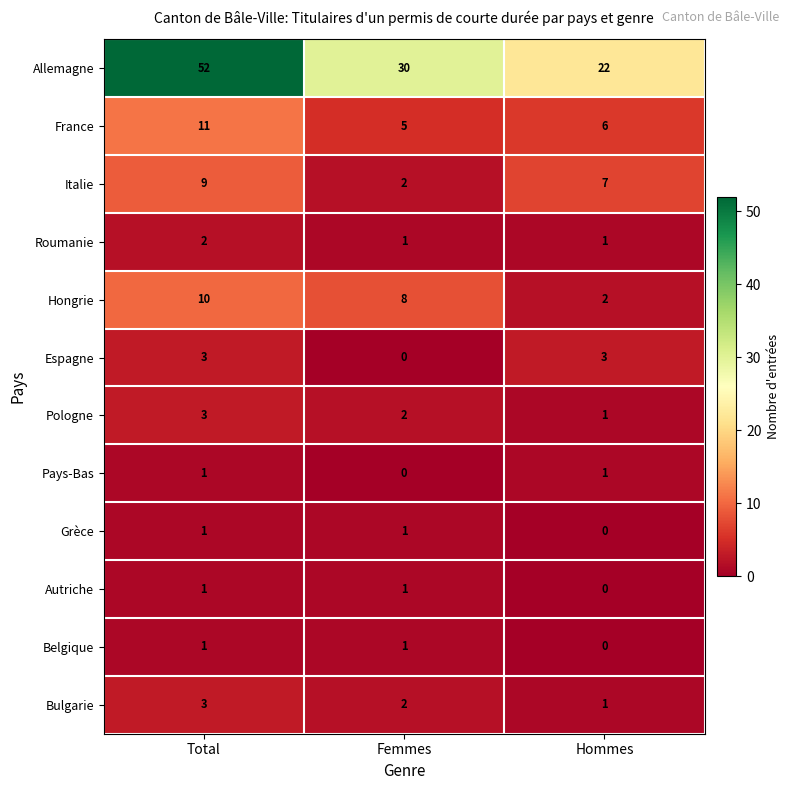

At which category is the sum across all series the highest?

Total